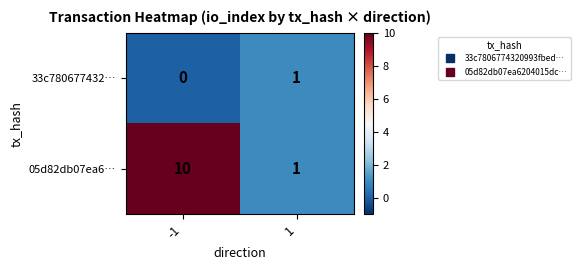

Which series has the widest spread of values?

05d82db07ea6…